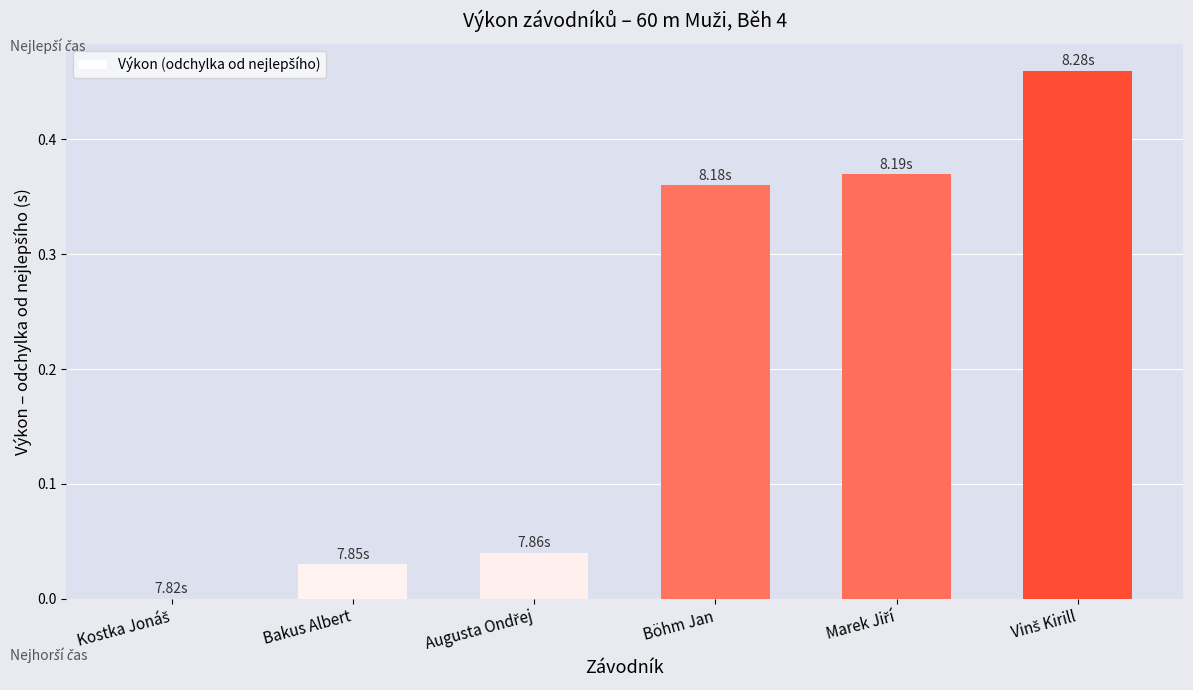

What is the sum of all values?

1.3